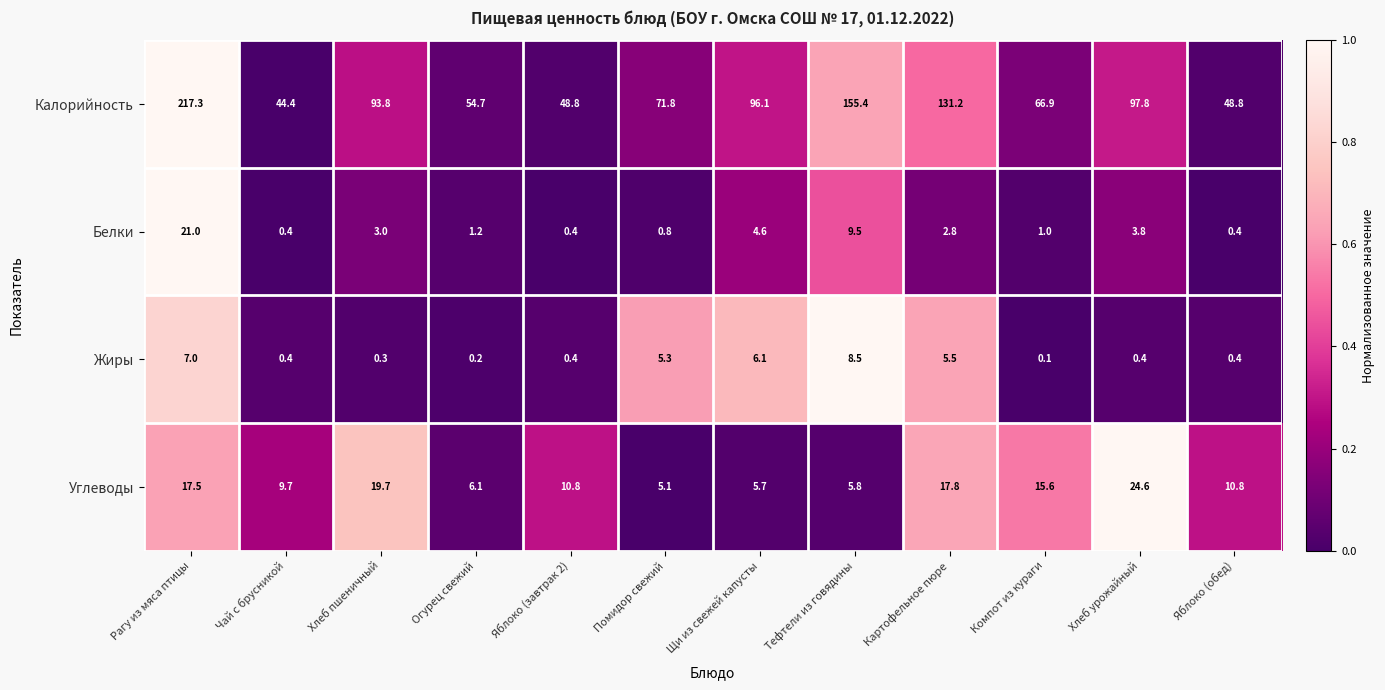

How many categories are shown in the chart?

12